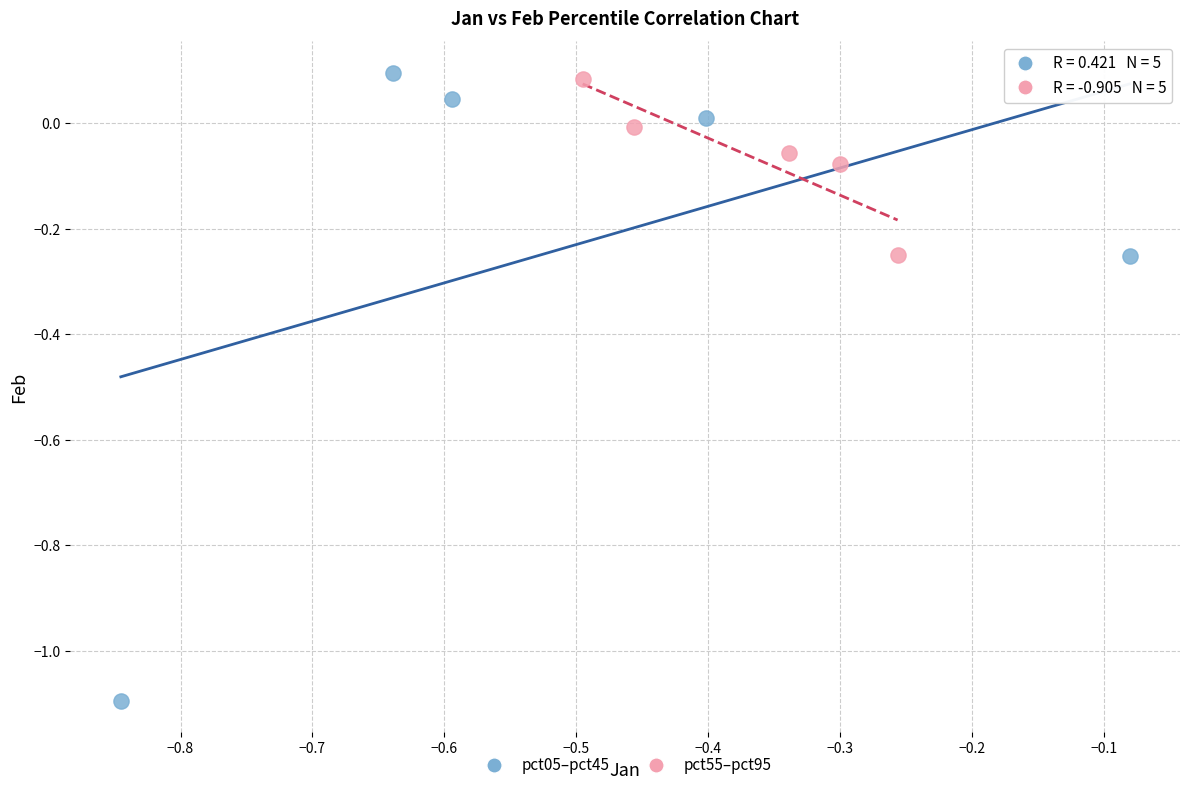

Which series reaches the minimum Y coordinate?

pct05–pct45